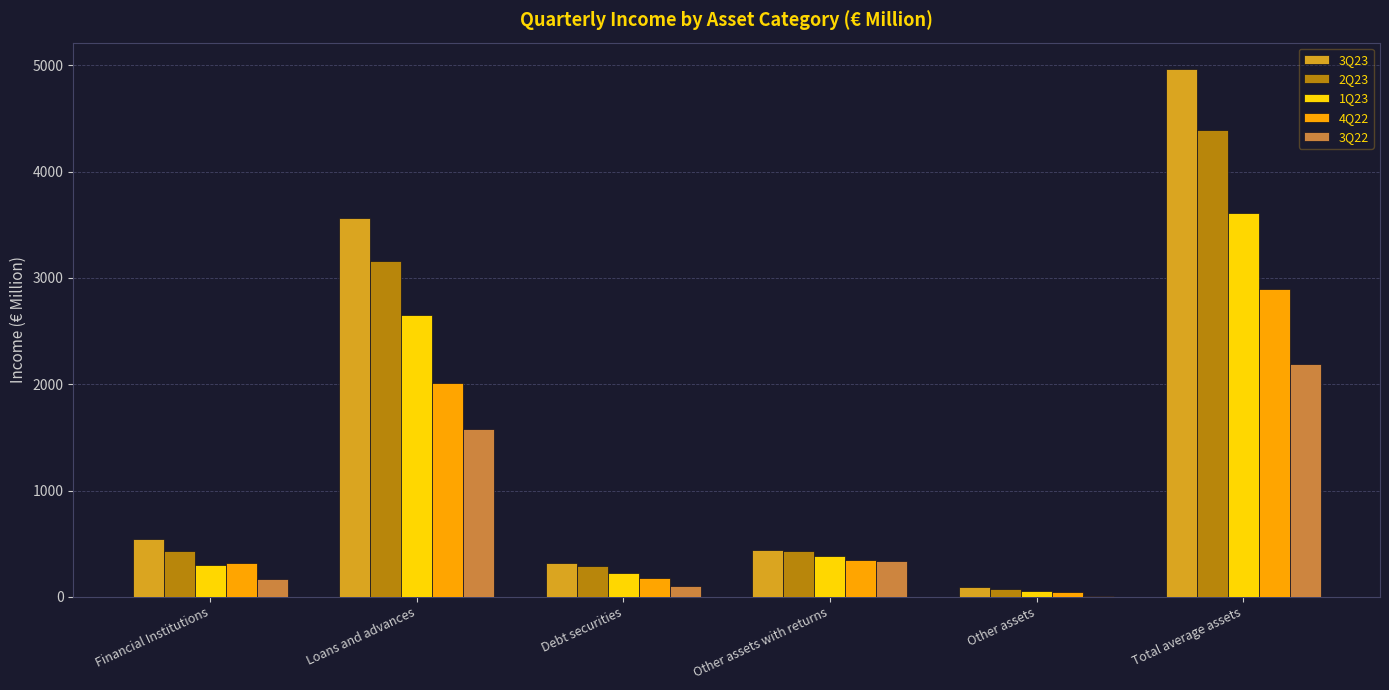

What is the difference between the 2Q23 values at Total average assets and Other assets?

4317